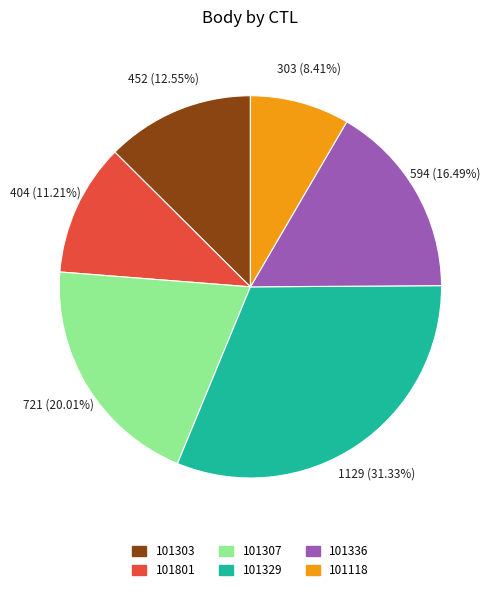

How many segments does this pie chart have?

6